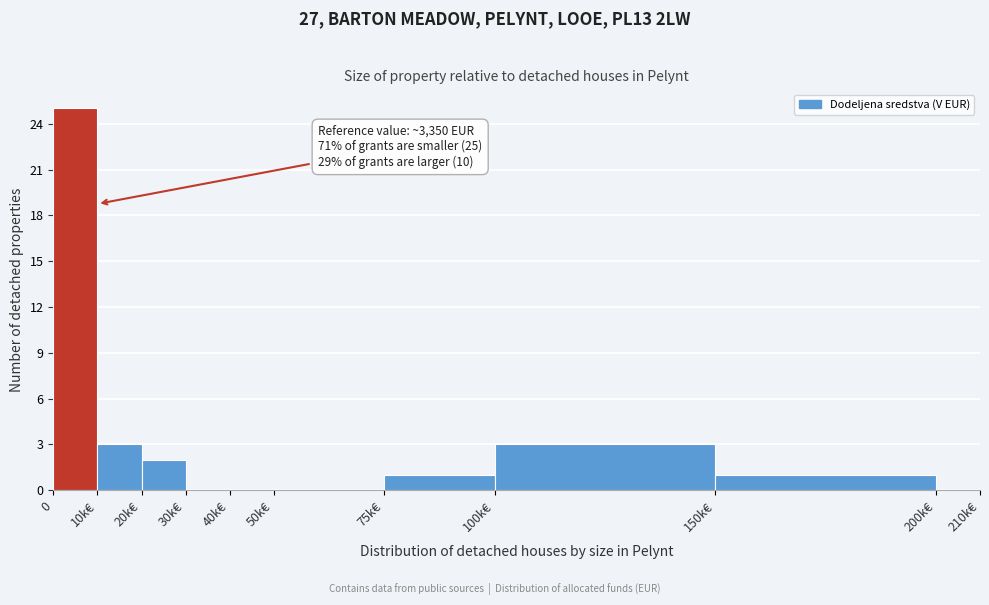

Reading left to right, what are all the values shown in this chart?

0=25	10k€=3	20k€=2	30k€=0	40k€=0	50k€=0	75k€=1	100k€=3	150k€=1	200k€=0